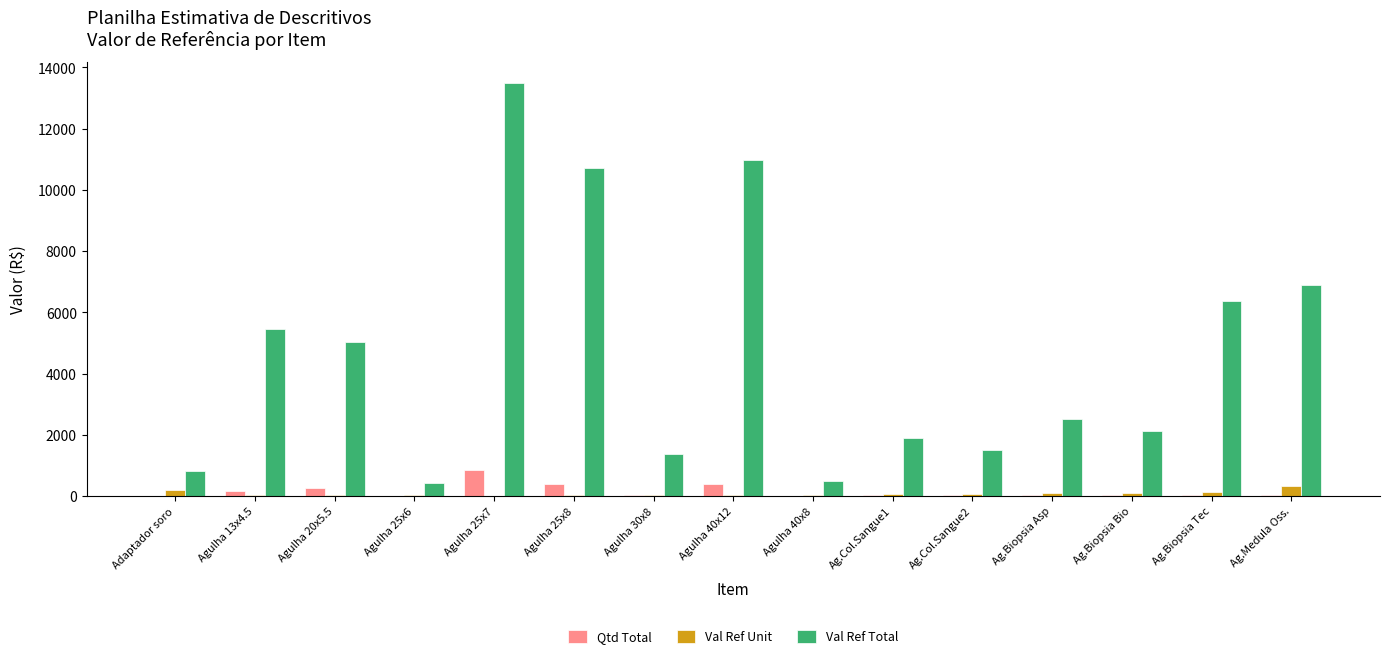

What is the sum of all Val Ref Total values?

70132.3